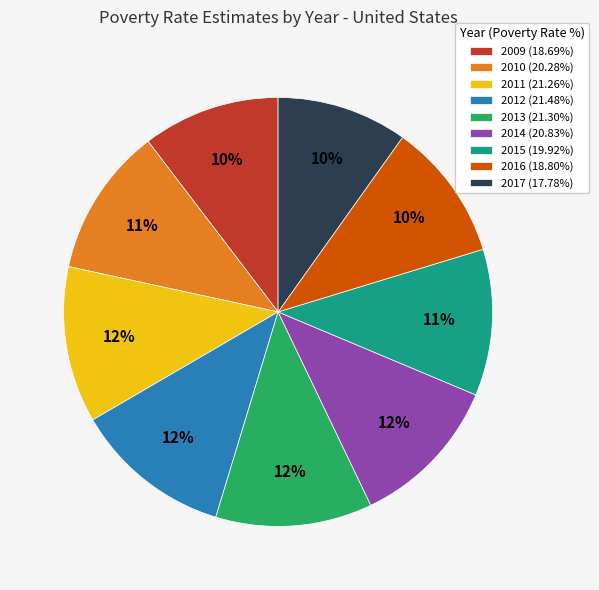

To the nearest percent, what is the average slice percentage?

11%